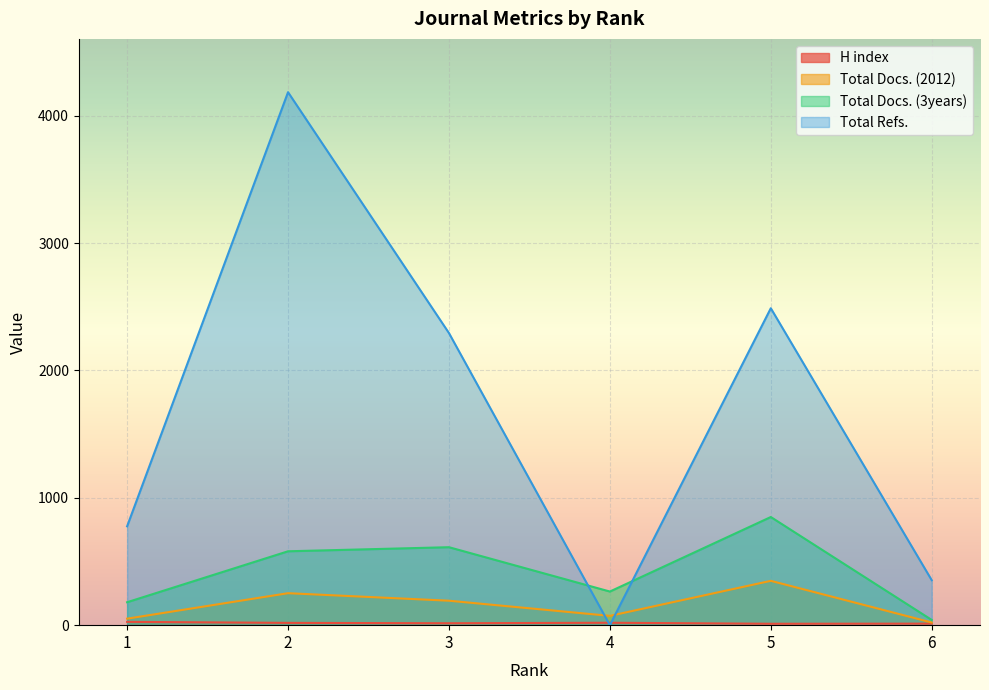

What value does the H index series have at 3?

15